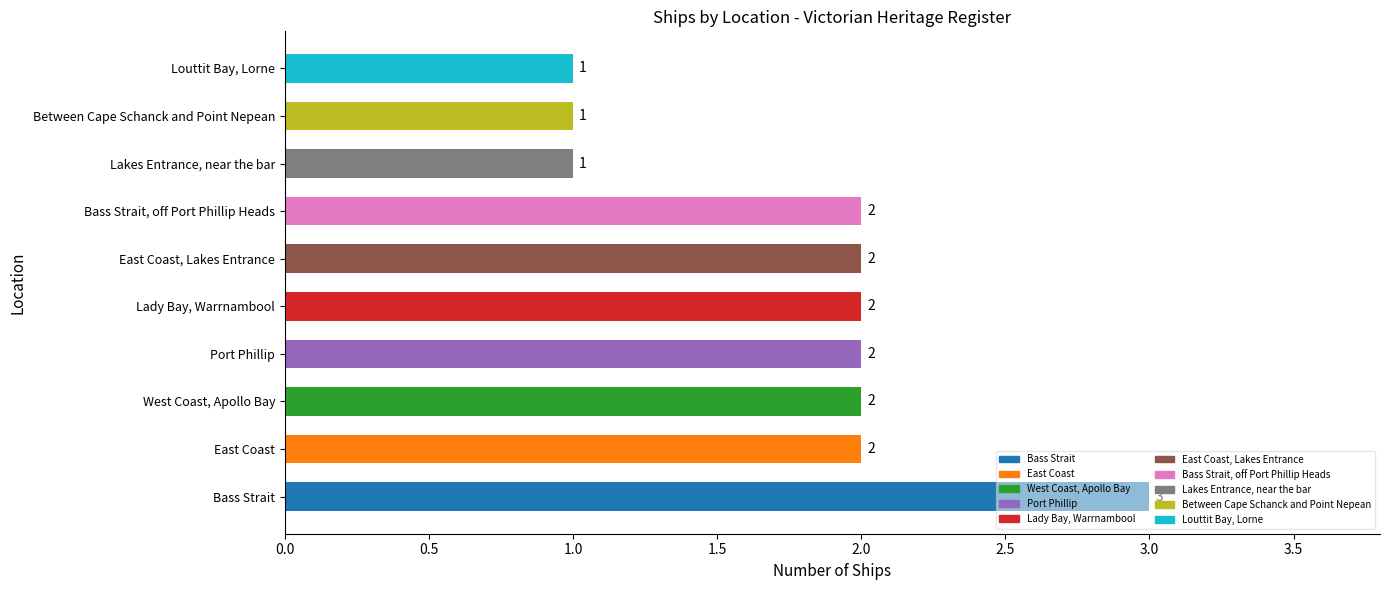

What is the maximum value shown in the chart?

3